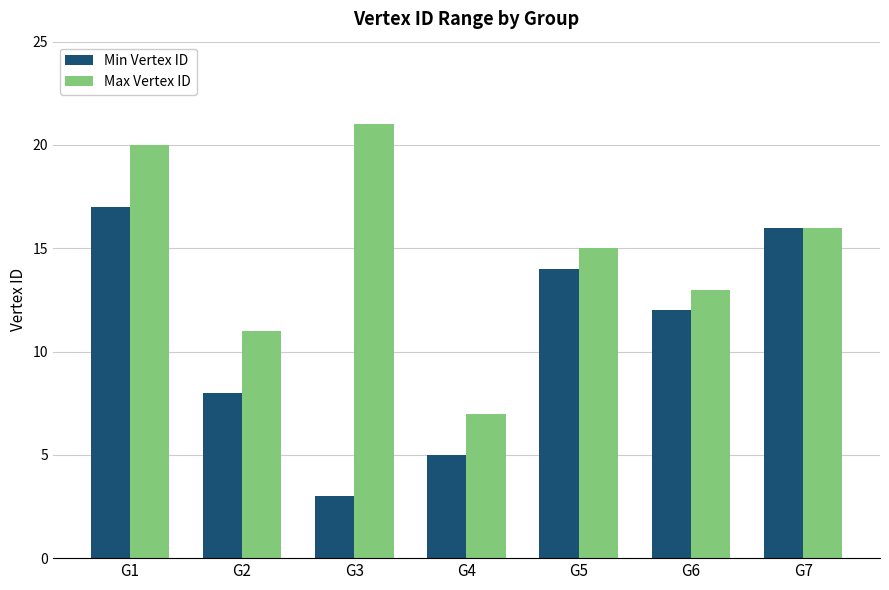

Rank the series by their average value, from lowest to highest.

Min Vertex ID, Max Vertex ID